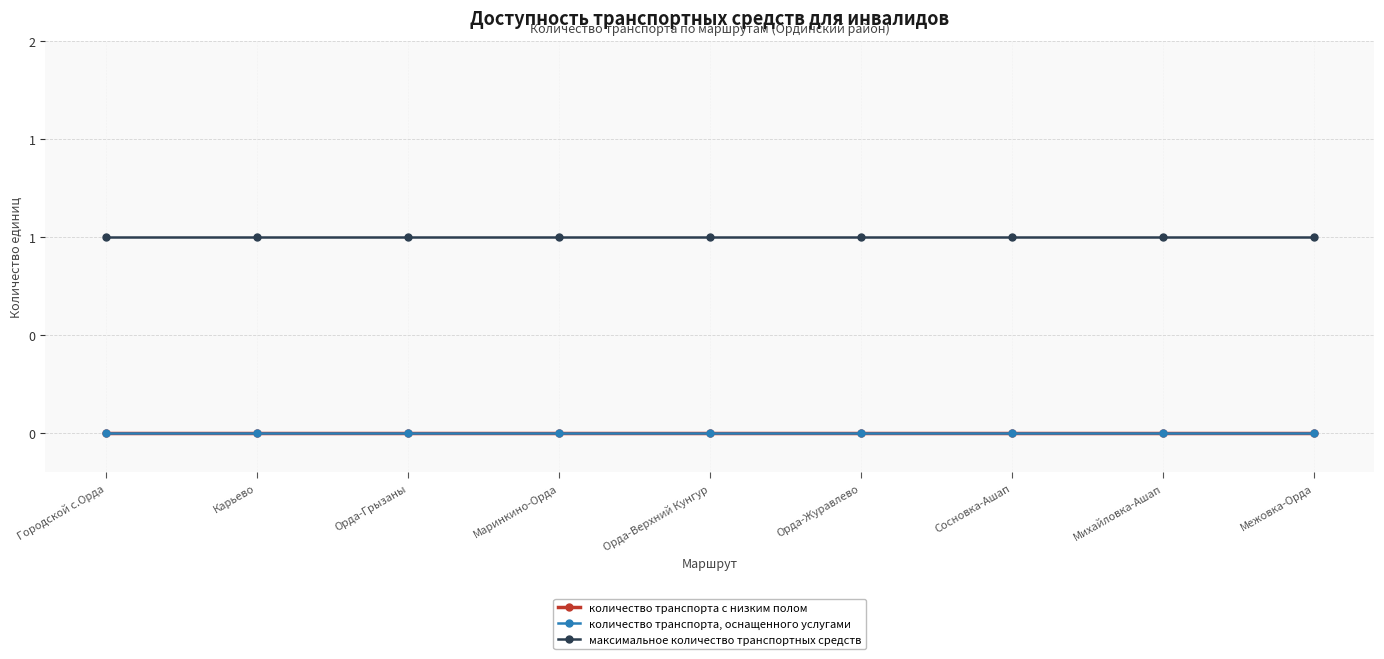

Reading left to right, list all the values displayed in this chart.

количество транспорта с низким полом: Городской с.Орда=0	Карьево=0	Орда-Грызаны=0	Маринкино-Орда=0	Орда-Верхний Кунгур=0	Орда-Журавлево=0	Сосновка-Ашап=0	Михайловка-Ашап=0	Межовка-Орда=0
количество транспорта, оснащенного услугами: Городской с.Орда=0	Карьево=0	Орда-Грызаны=0	Маринкино-Орда=0	Орда-Верхний Кунгур=0	Орда-Журавлево=0	Сосновка-Ашап=0	Михайловка-Ашап=0	Межовка-Орда=0
максимальное количество транспортных средств: Городской с.Орда=1	Карьево=1	Орда-Грызаны=1	Маринкино-Орда=1	Орда-Верхний Кунгур=1	Орда-Журавлево=1	Сосновка-Ашап=1	Михайловка-Ашап=1	Межовка-Орда=1